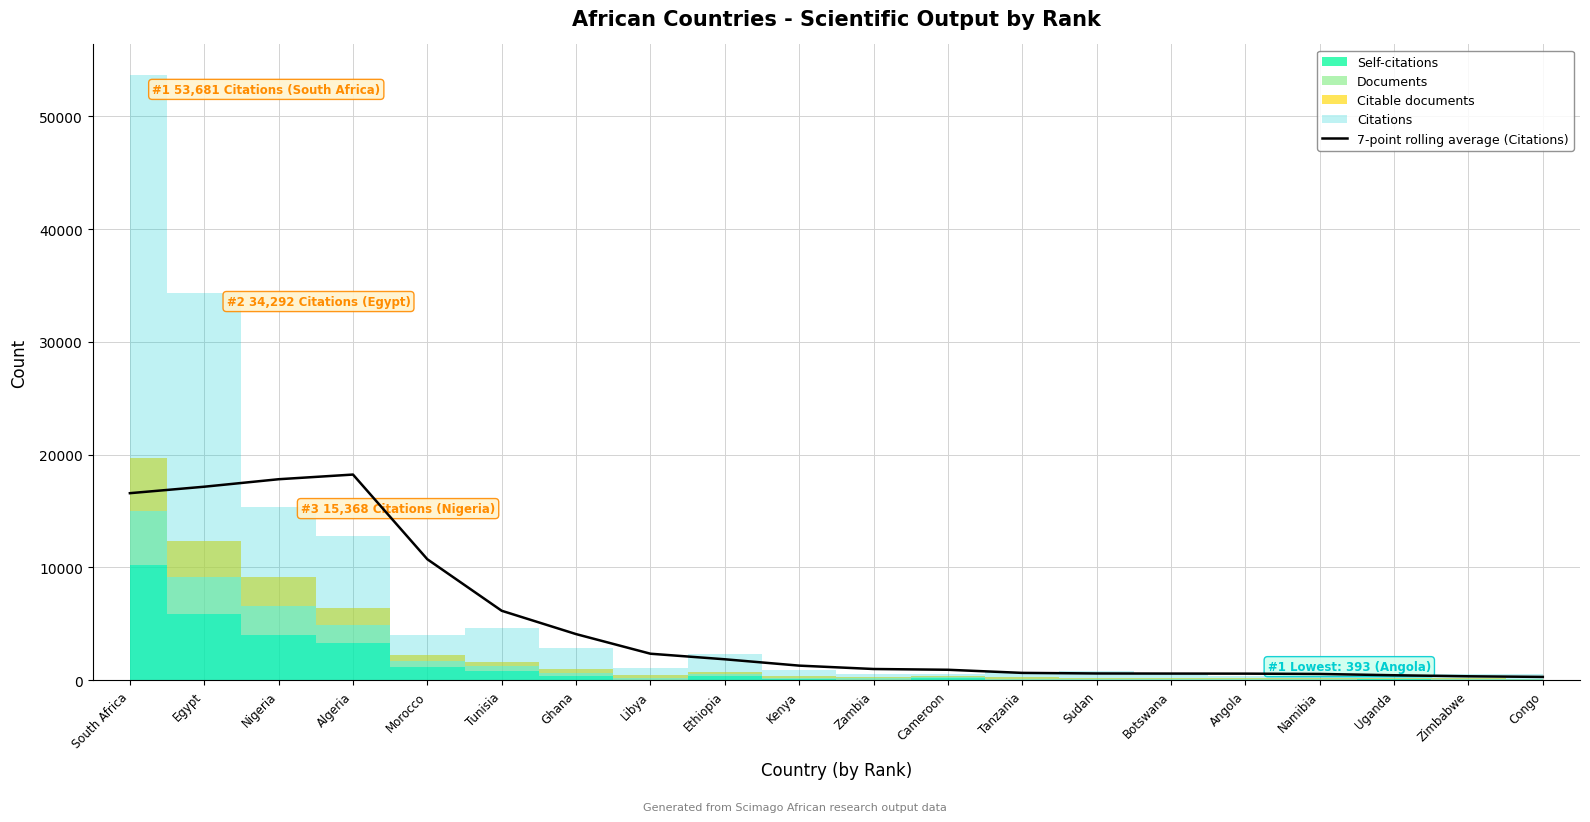

The 7-point rolling average (Citations) series shows 2351.3 at Libya. True or false?

True